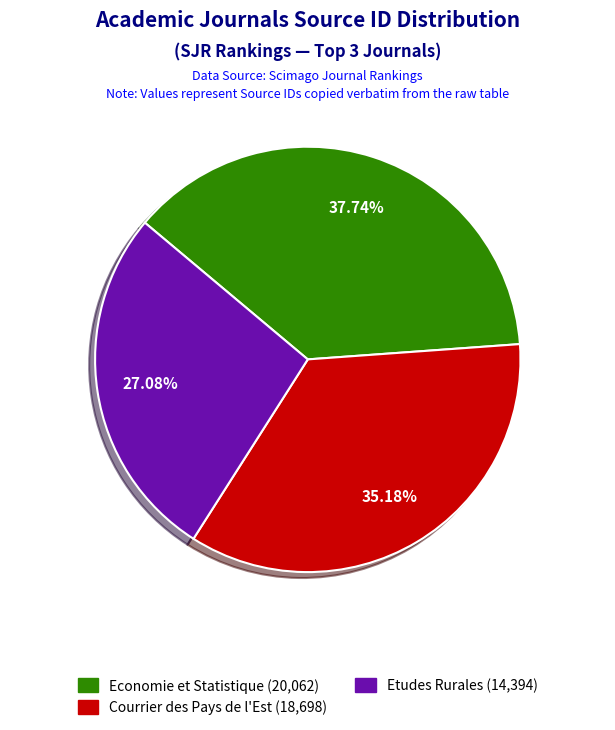

Is there any slice that represents more than half of the pie?

No